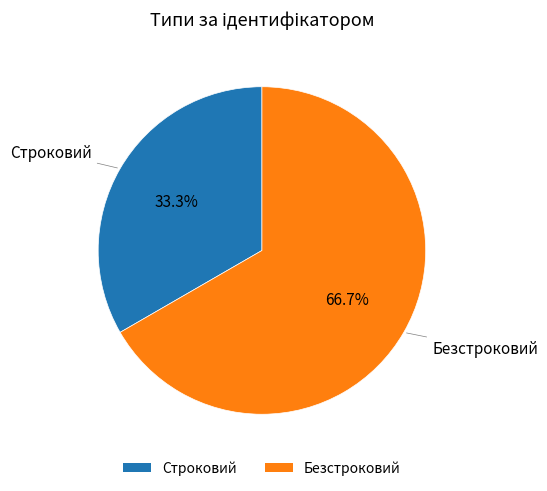

To the nearest percent, what is the combined percentage of Безстроковий and Строковий?

100%